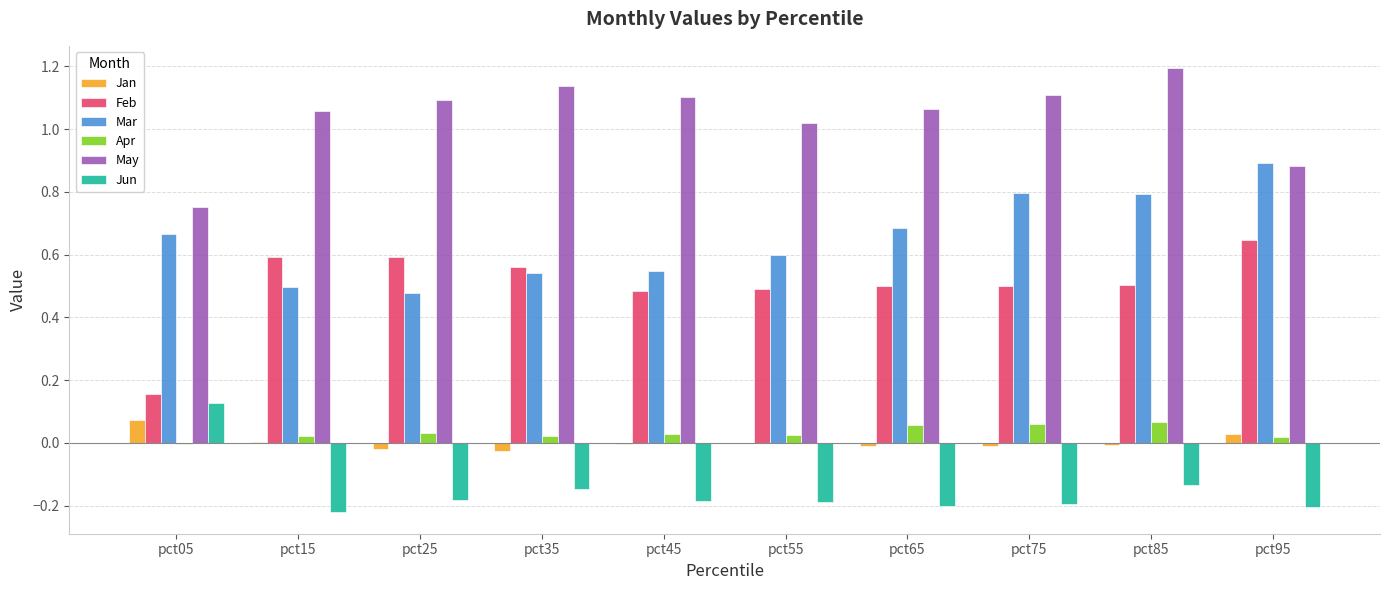

Which series changed the most between pct35 and pct85?

Mar